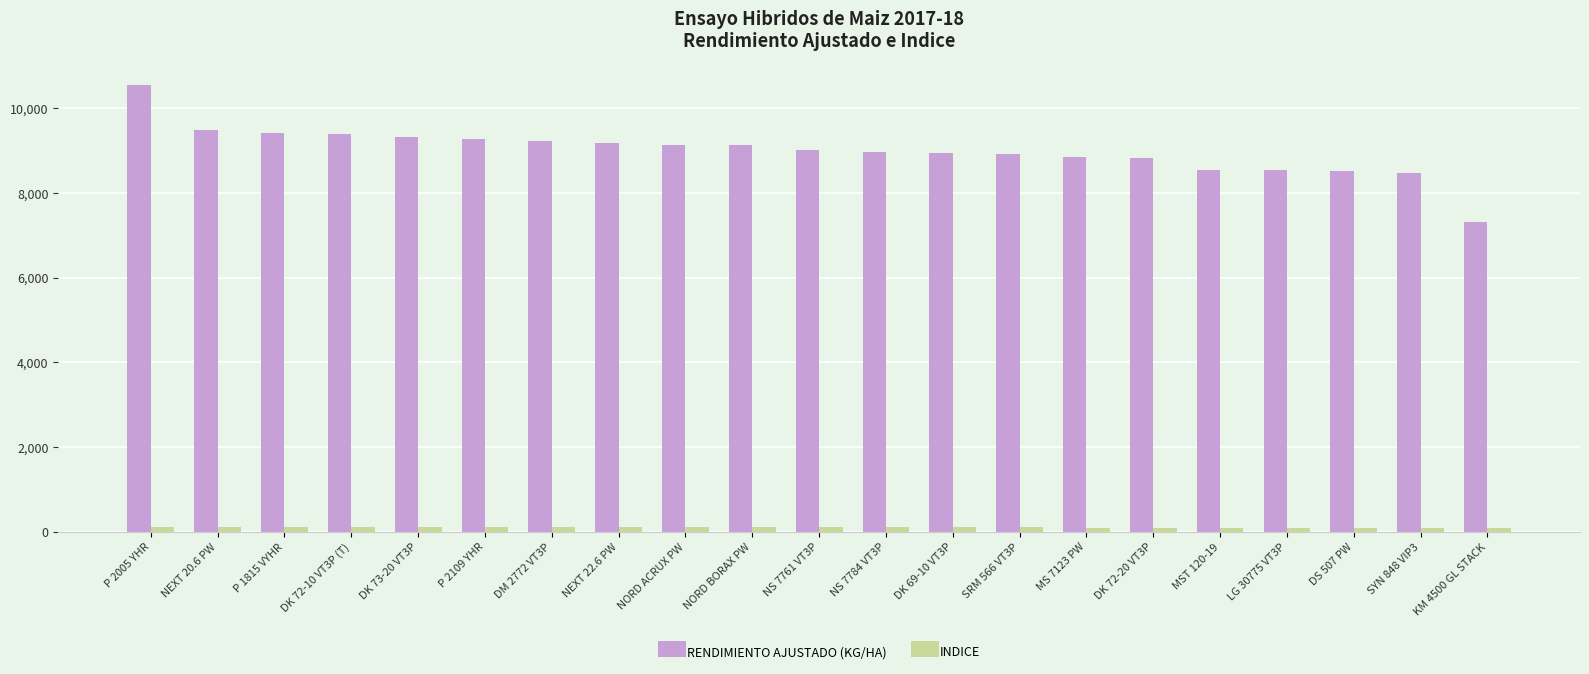

How many data points in INDICE are above 100?

11